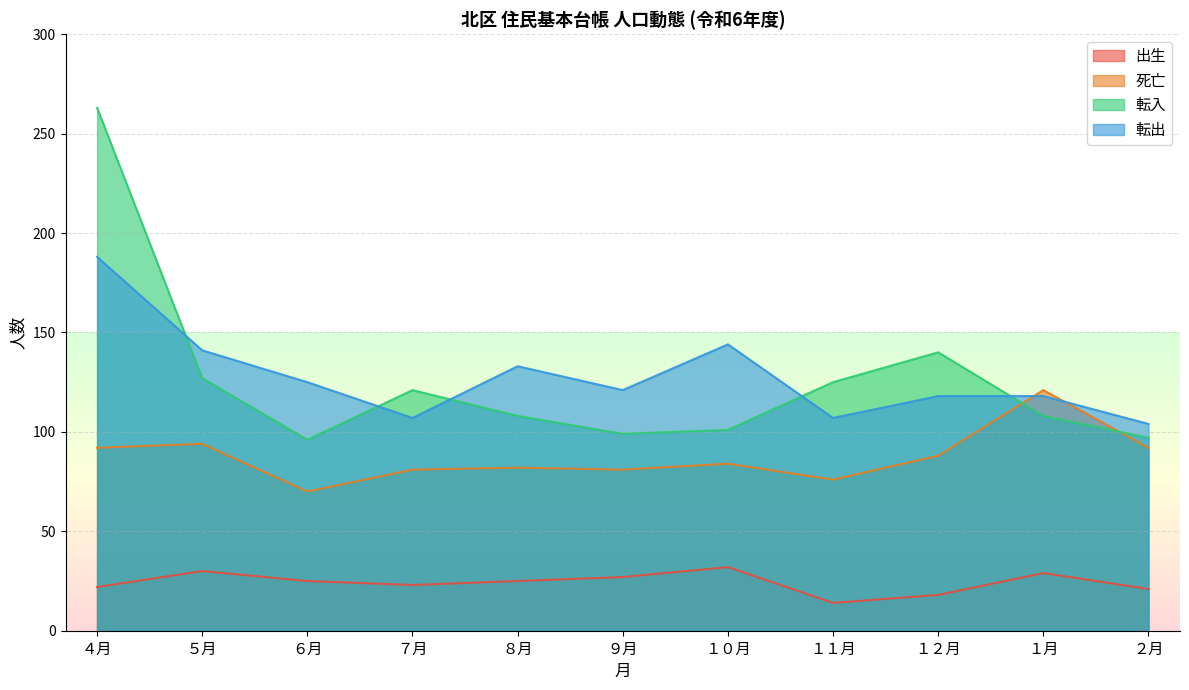

What is the sum of the 出生 values at ８月 and ５月?

55